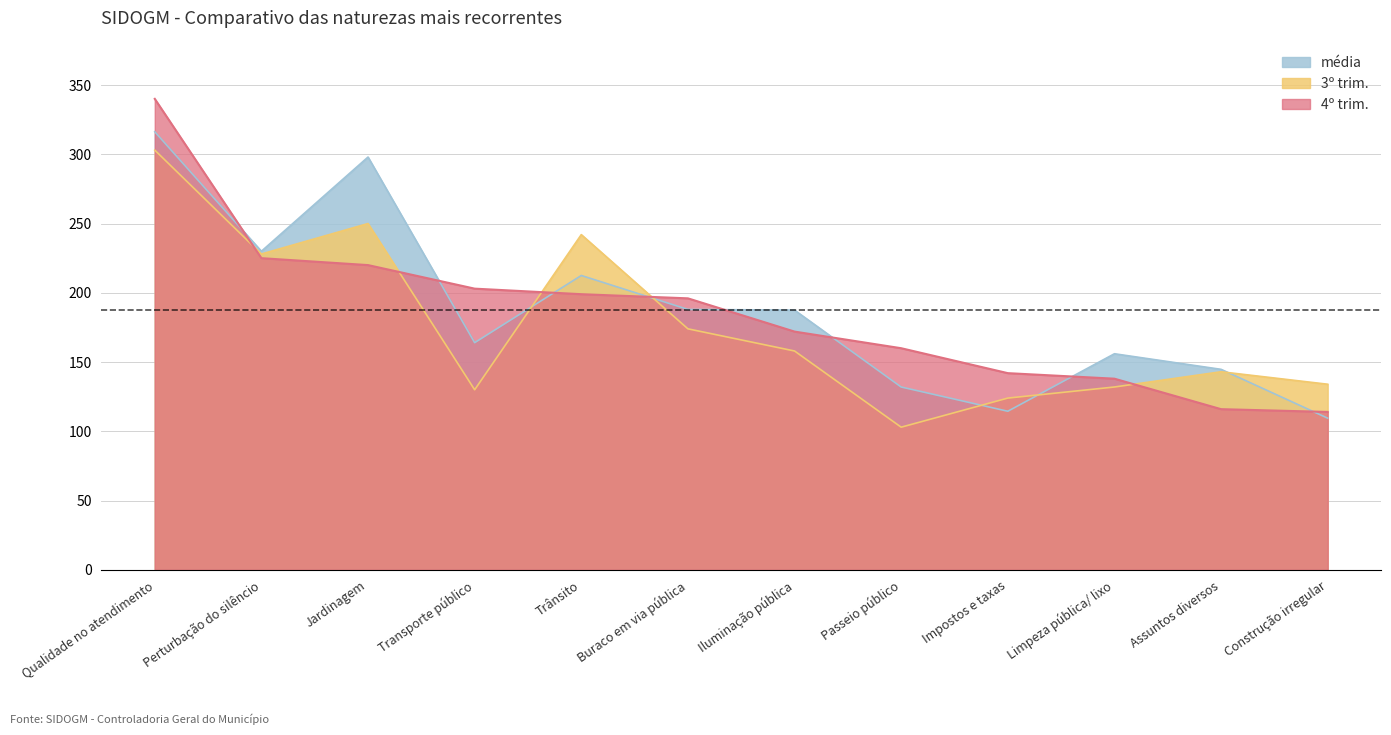

How many intersections are there between 4º trim. and média?

8